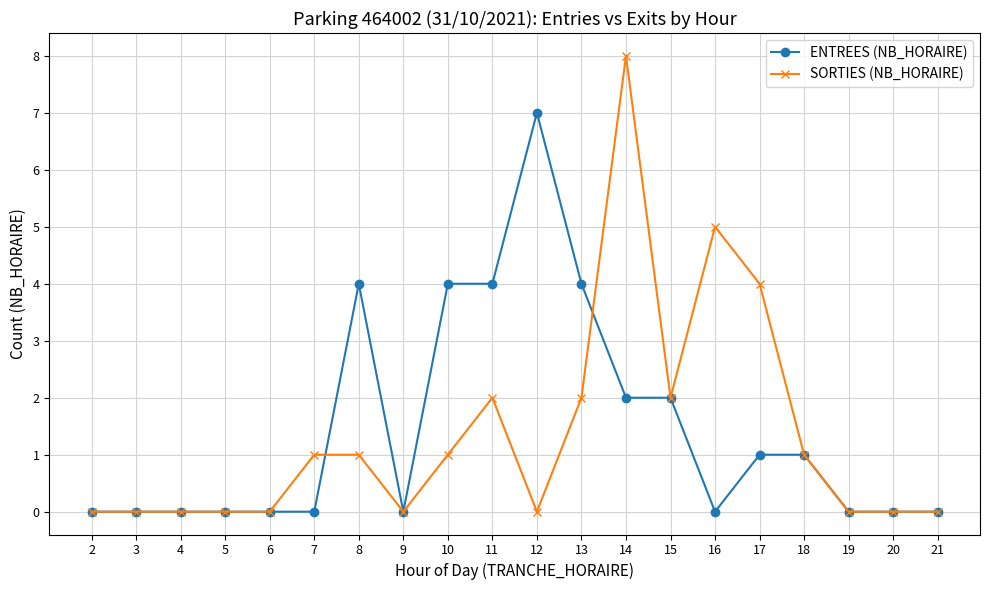

Rank the series at 14 from lowest to highest value.

ENTREES (NB_HORAIRE), SORTIES (NB_HORAIRE)